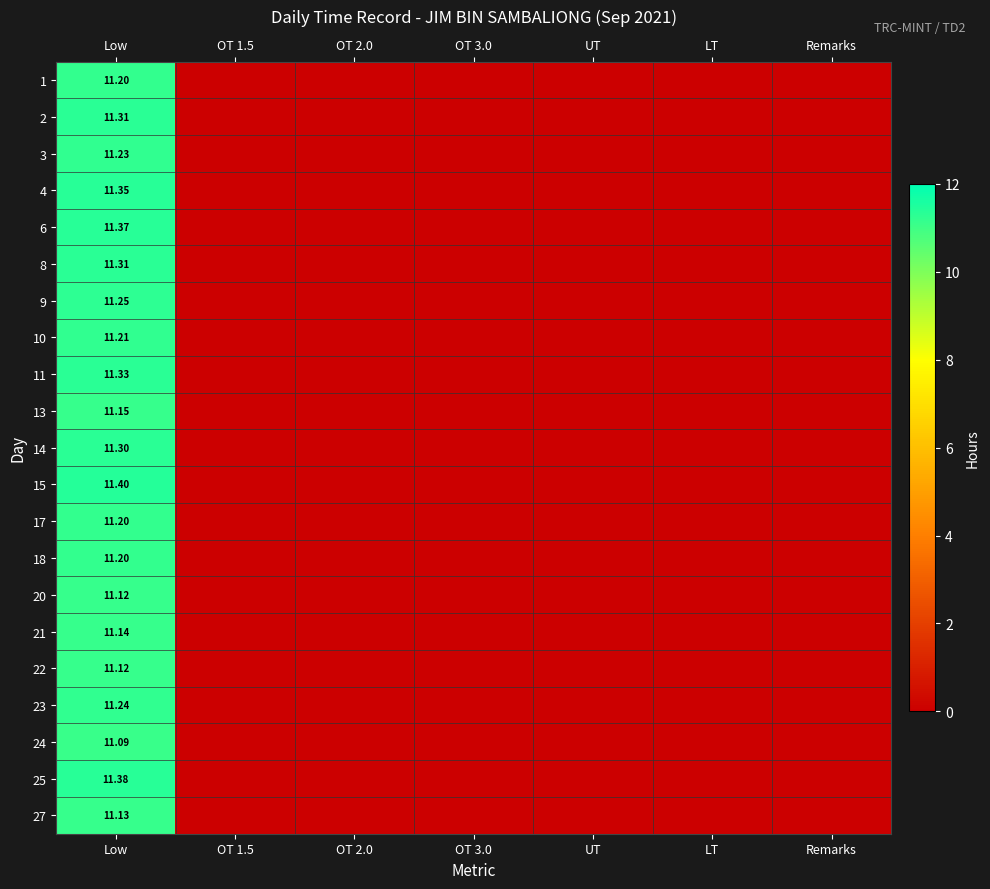

True or false: 1 has a value of 4.7 at OT 1.5.

False